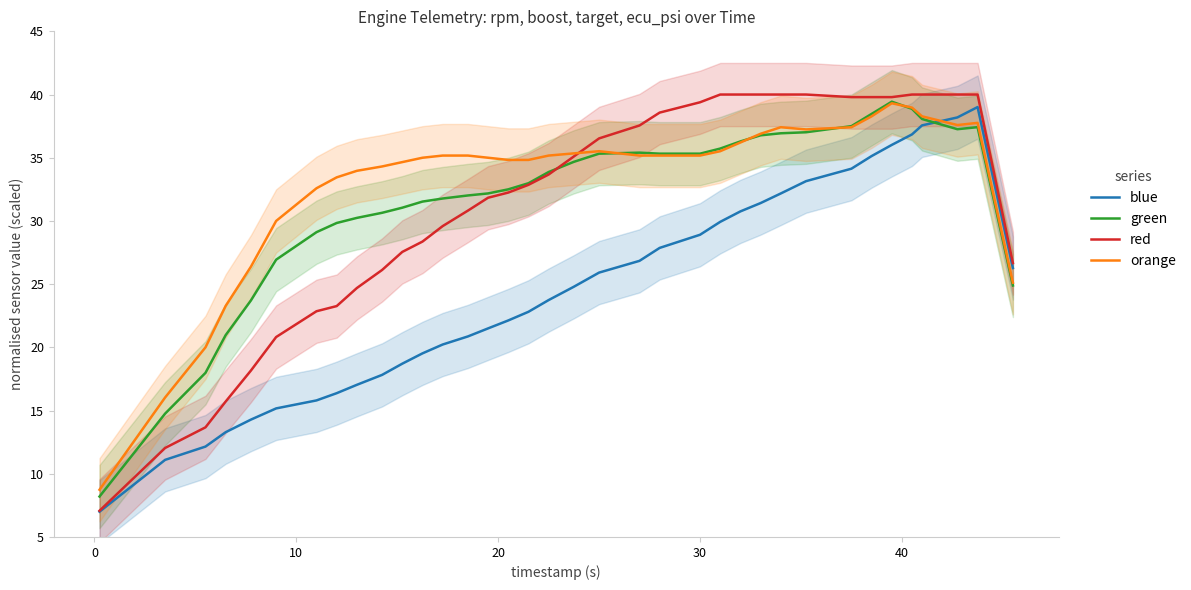

Reading left to right, extract all data points from this chart.

blue: 7.0	11.1	12.2	13.3	14.3	15.2	15.8	16.4	17.0	17.8	18.7	19.5	20.2	20.9	21.5	22.1	22.8	23.7	24.8	25.9	26.8	27.9	28.9	29.9	30.8	31.4	32.2	33.1	34.1	35.1	36.0	36.8	37.6	38.2	39.0	26.3
green: 8.2	14.8	18.0	21.0	23.7	26.9	29.1	29.8	30.2	30.6	31.0	31.5	31.8	32.0	32.2	32.5	33.0	33.9	34.7	35.3	35.4	35.3	35.3	35.7	36.3	36.8	36.9	37.0	37.5	38.5	39.4	38.9	38.1	37.3	37.4	24.9
red: 7.1	12.0	13.7	15.7	18.2	20.8	22.9	23.3	24.7	26.1	27.6	28.4	29.6	30.8	31.8	32.2	32.9	33.7	35.1	36.5	37.6	38.6	39.4	40.0	40.0	40.0	40.0	40.0	39.8	39.8	39.8	40.0	40.0	40.0	40.0	26.7
orange: 8.7	16.0	20.0	23.3	26.4	30.0	32.6	33.4	34.0	34.3	34.7	35.0	35.2	35.2	35.0	34.8	34.8	35.2	35.3	35.5	35.2	35.2	35.2	35.5	36.2	36.9	37.4	37.2	37.4	38.3	39.3	39.0	38.3	37.6	37.8	25.1